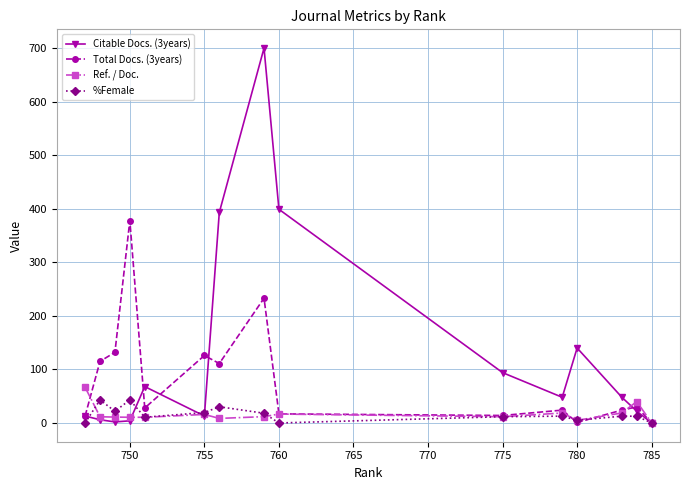

Does the chart display data point markers on the line(s)?

Yes